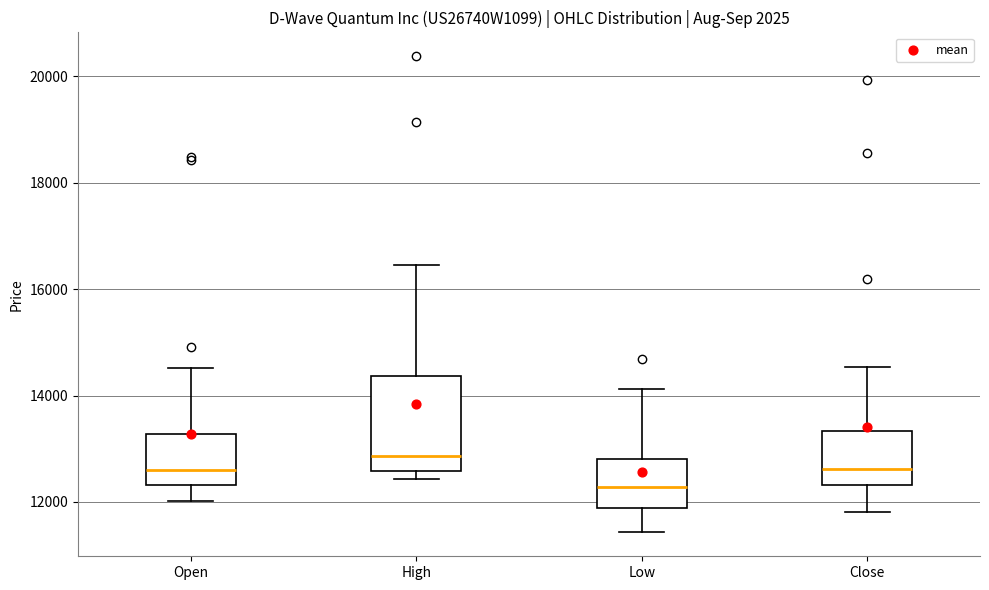

Comparing the boxes themselves (not the whiskers), which one is the tallest?

High